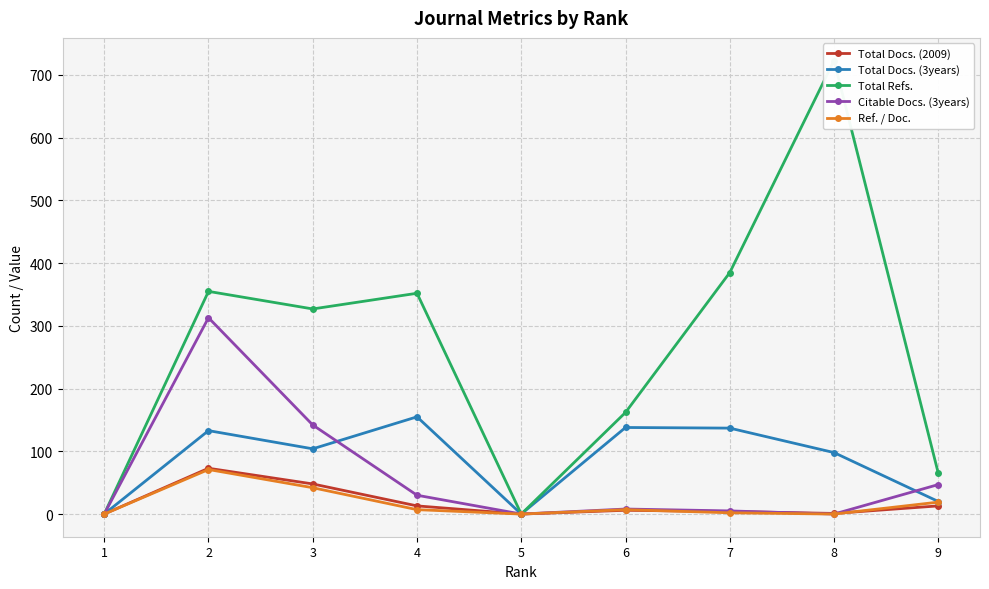

True or false: Total Docs. (2009) and Total Docs. (3years) intersect in this chart.

False